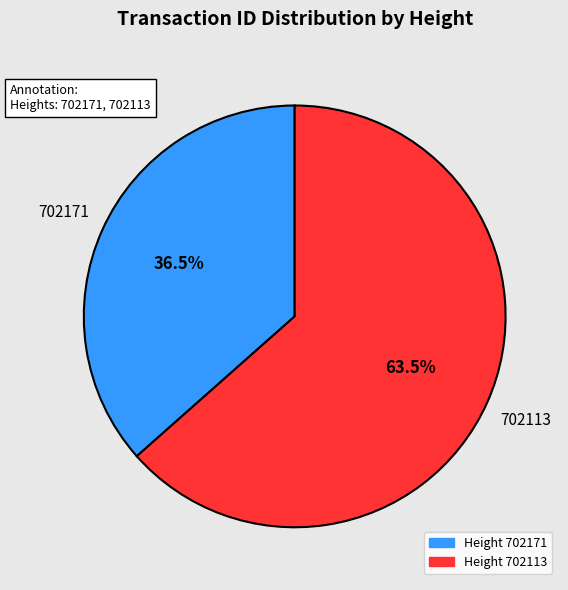

Is there a majority slice in this chart?

Yes